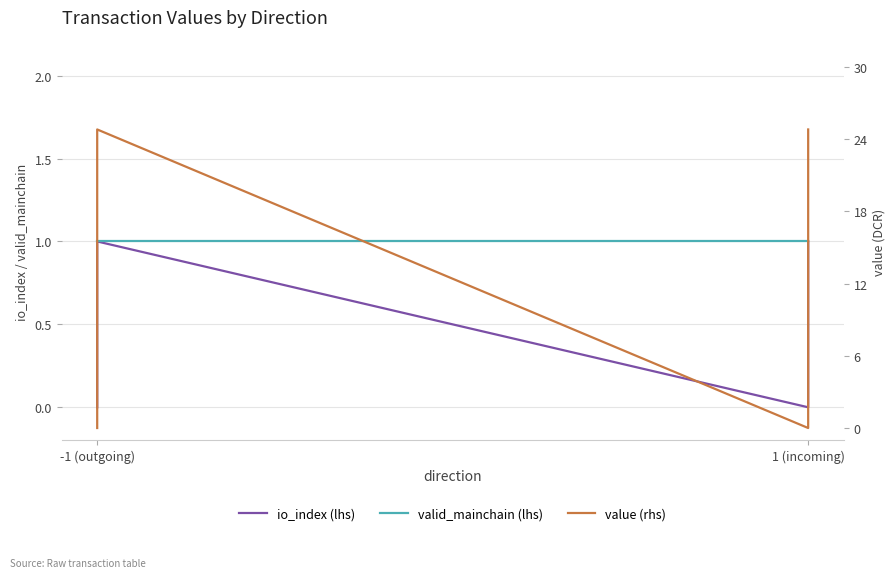

At which label does valid_mainchain (lhs) reach its minimum?

-1 (outgoing)